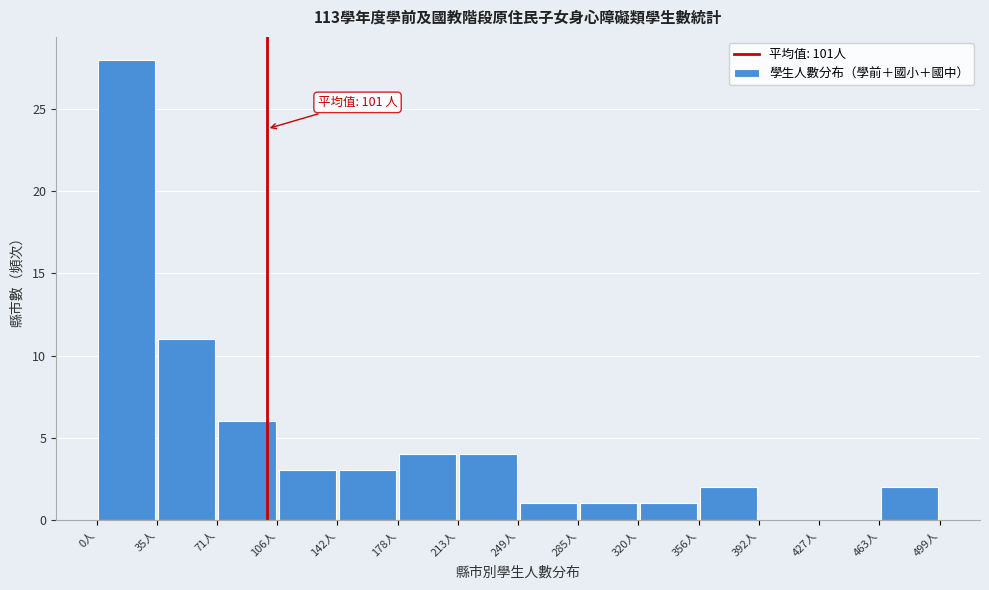

Which range on the x-axis has the tallest bar?

0 to 35